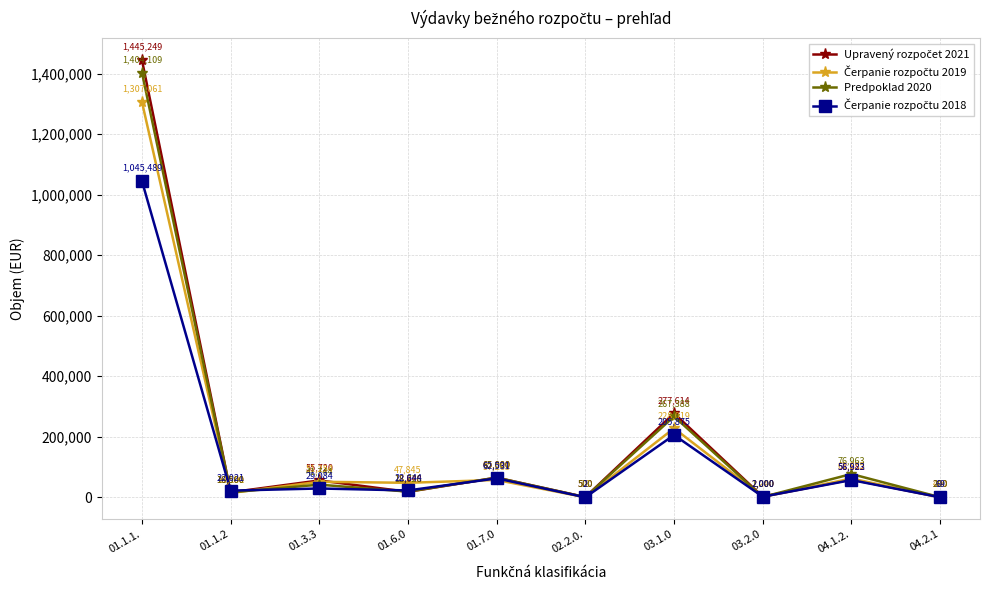

At which category does Predpoklad 2020 reach its first local valley?

01.1.2